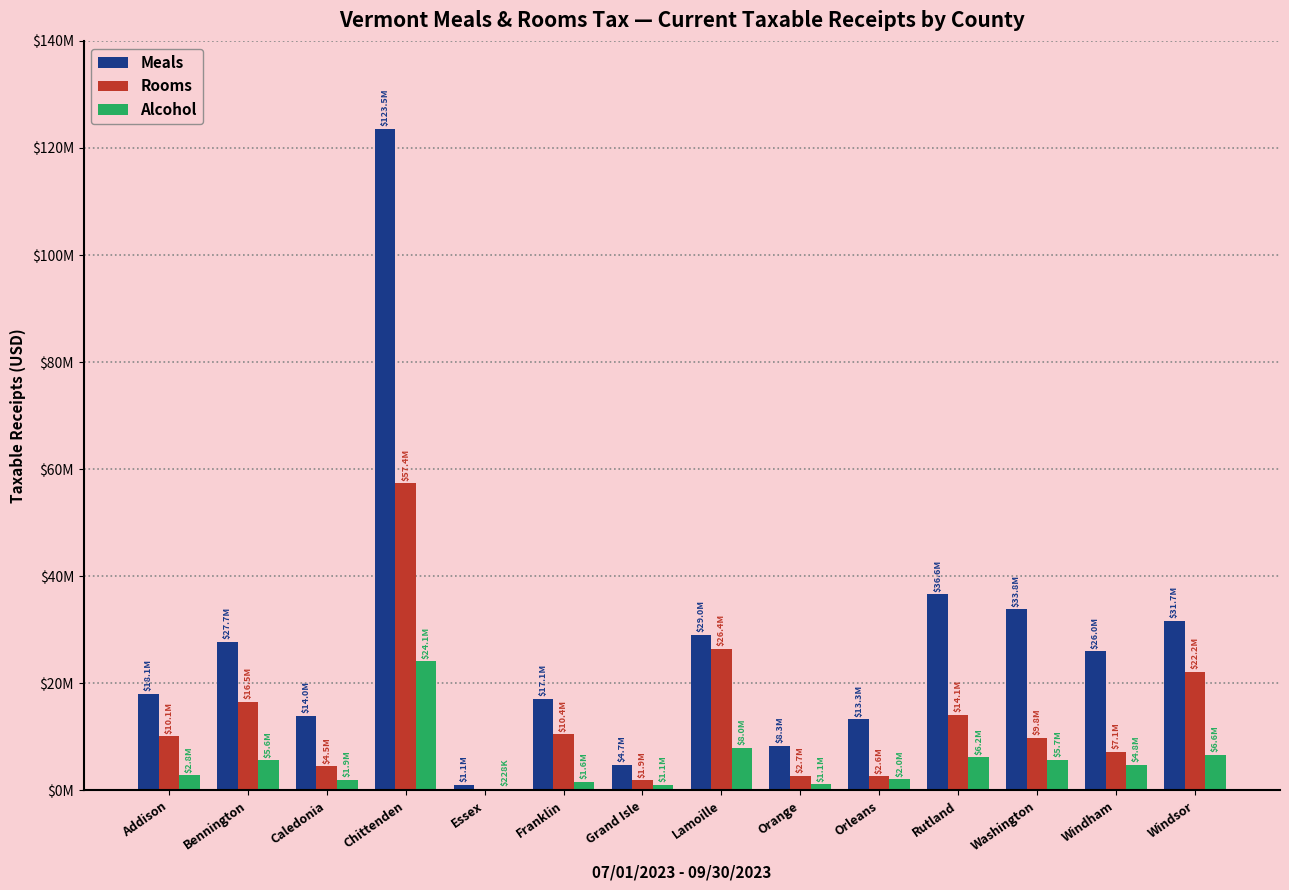

What are all the series names shown in the legend?

Meals, Rooms, Alcohol